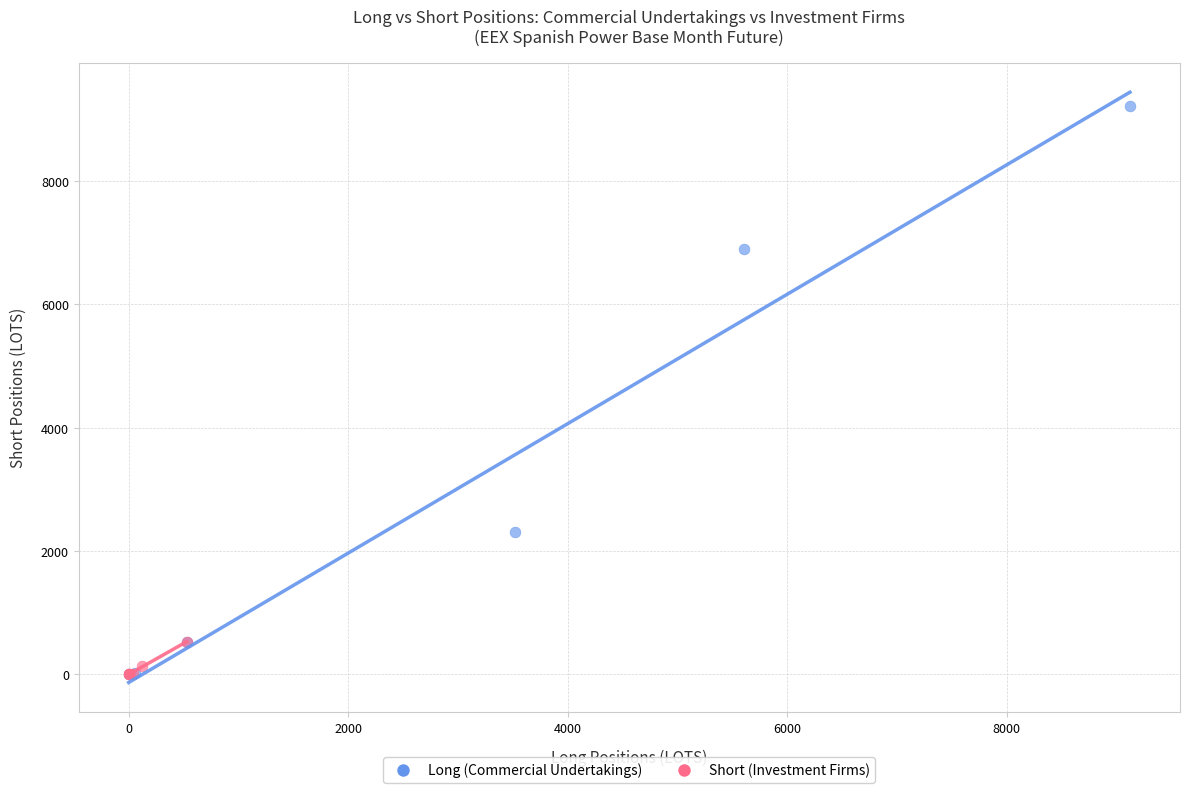

Which series has the largest Y range (max minus min)?

Long (Commercial Undertakings)